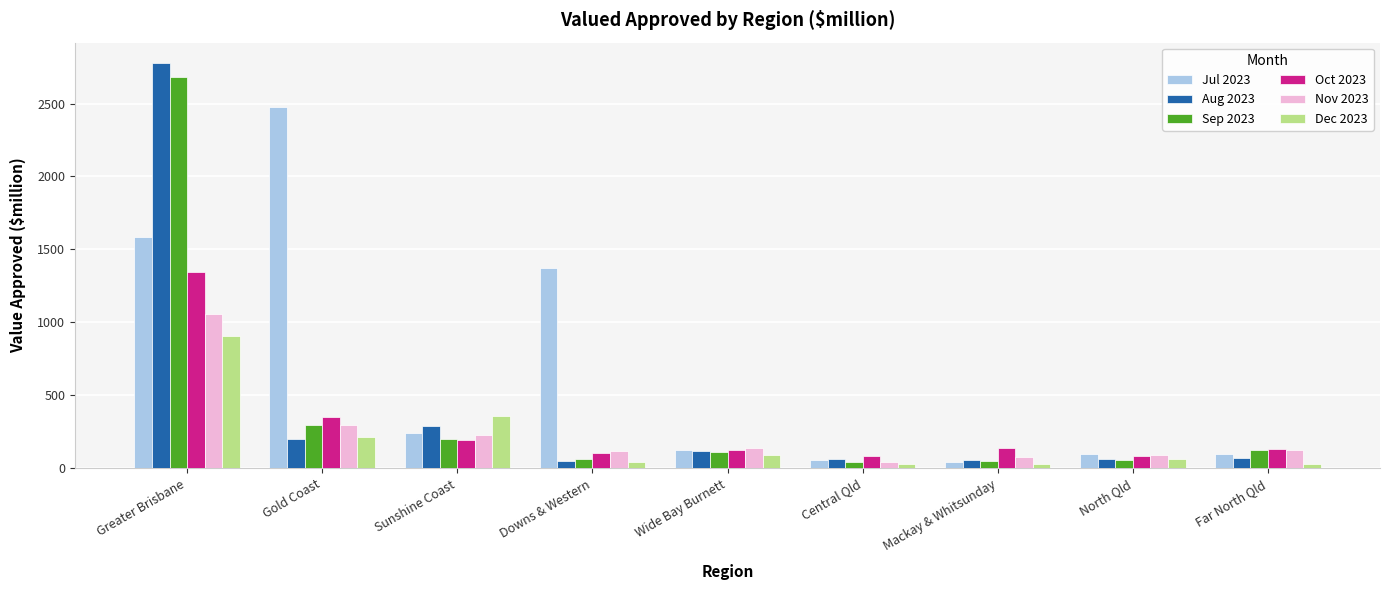

Which series has the largest total across all categories?

Jul 2023